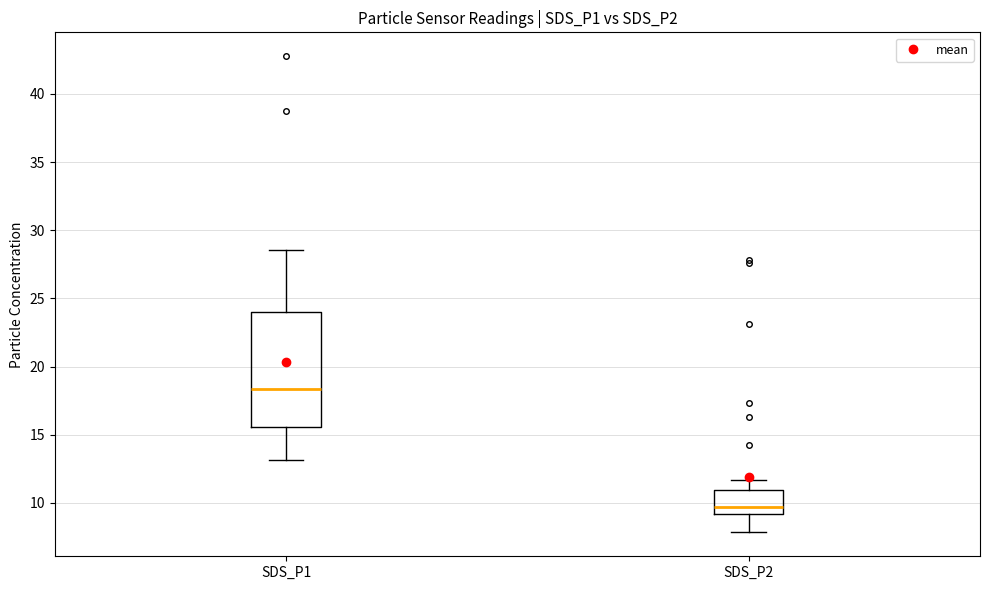

Where is the lower edge of the box for SDS_P2 on the y-axis? The values are not printed on the chart, so give them approximately, as read against the axis.

9.0